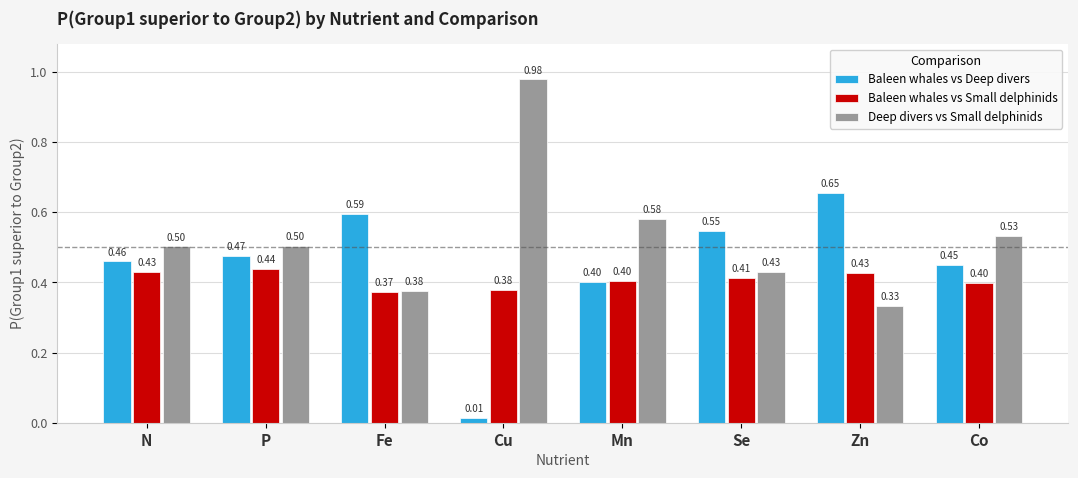

Count the number of categories in the chart.

8